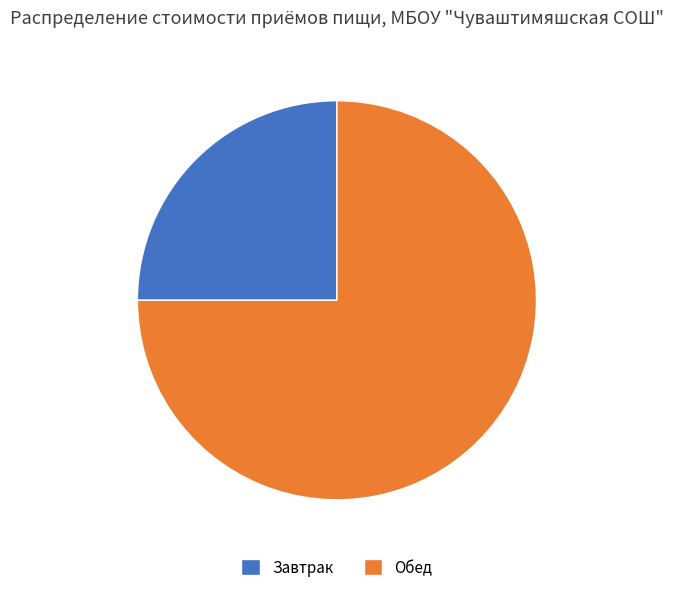

The Обед slice represents 81% of the pie. True or false?

False